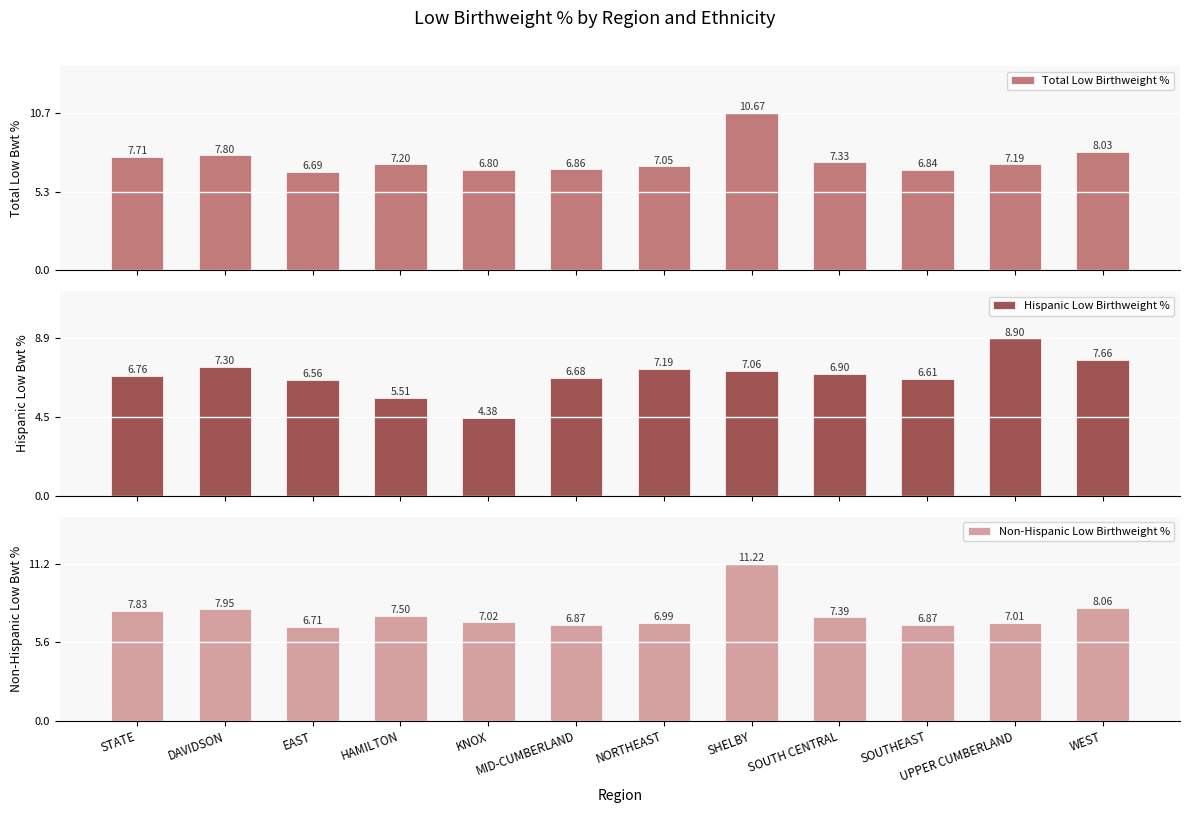

Where does the Non-Hispanic Low Birthweight % series first go above 7?

STATE